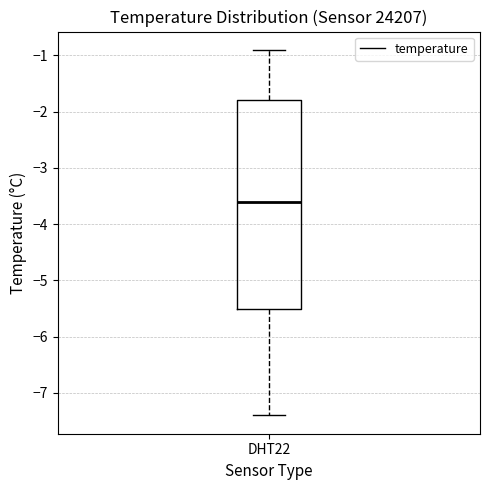

Transcribe this box plot: give where the median line is, the range the box spans, and where the two whiskers end, as read against the y-axis. The values are not printed on the chart, so give them approximately, as read against the axis.

median -3.6, box -5.5 to -1.8, whiskers -7.4 to -0.9